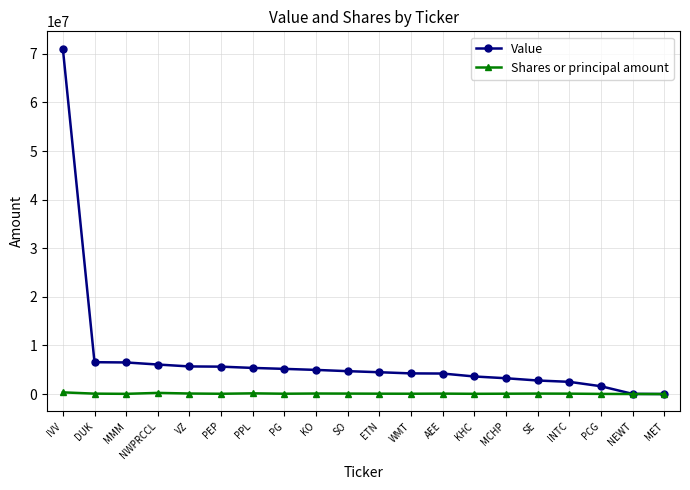

What are all the series names shown in the legend?

Value, Shares or principal amount